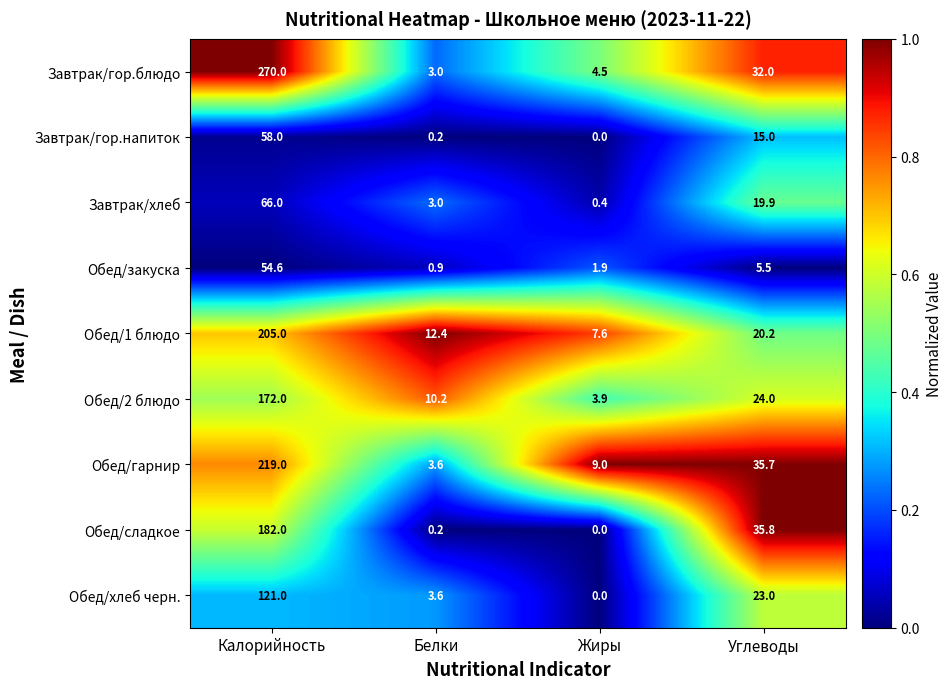

At how many categories does at least one series exceed 0?

4